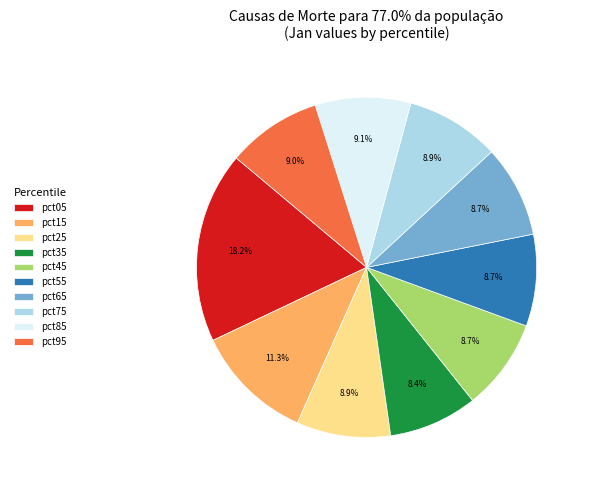

True or false: pct65 accounts for 9% of the total.

True